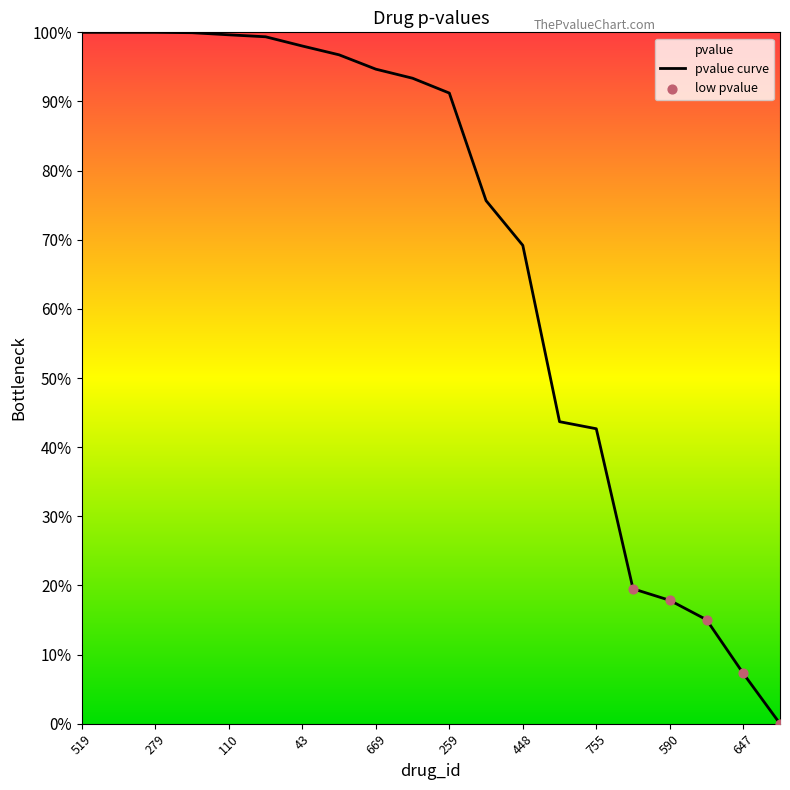

Between 273 and 89, which is larger?

89